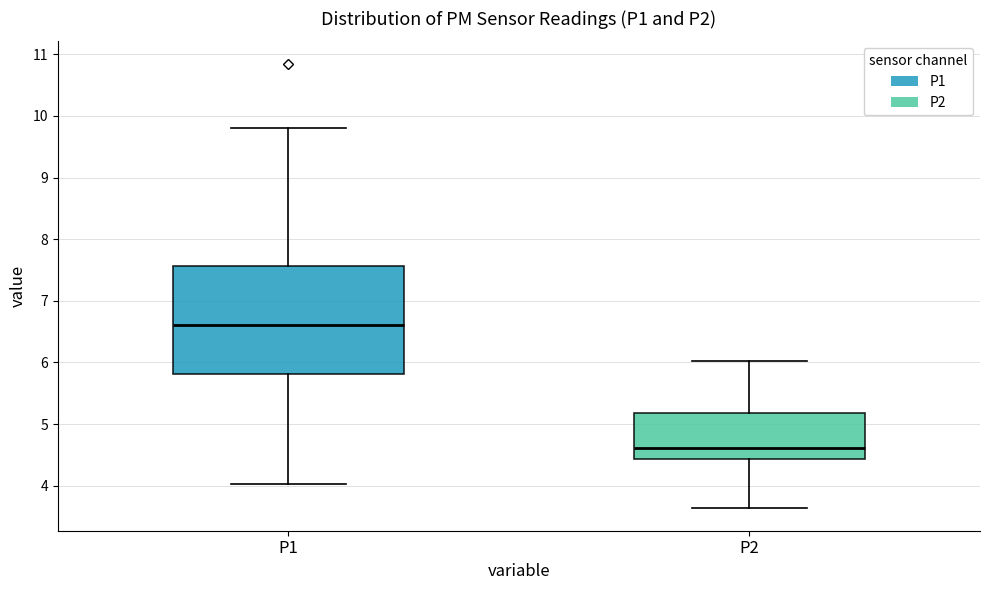

Where does the median line of the box for P2 sit on the y-axis? The values are not printed on the chart, so give them approximately, as read against the axis.

4.6